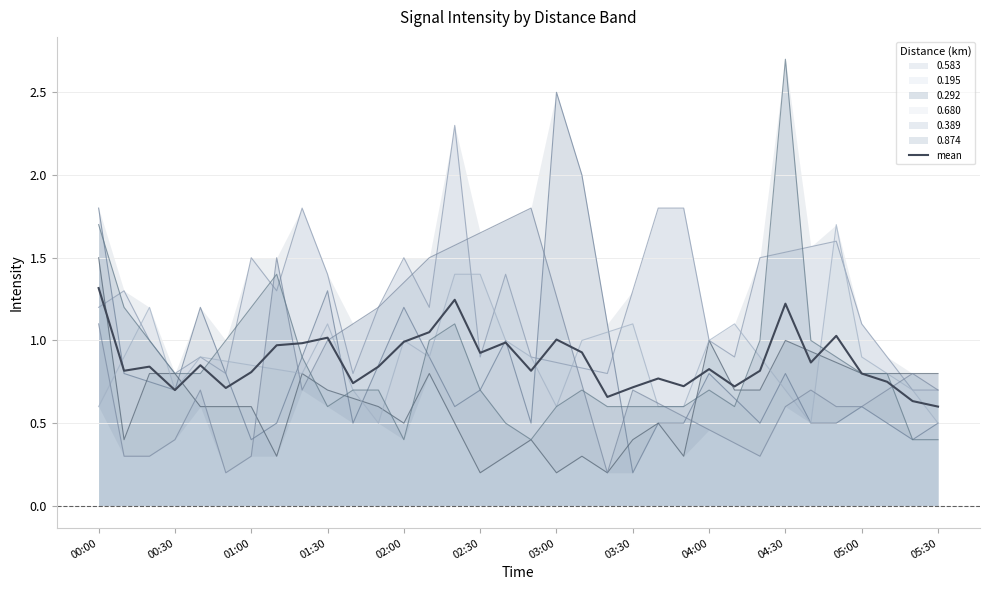

The value at 00:00 is 0.8. True or false?

False